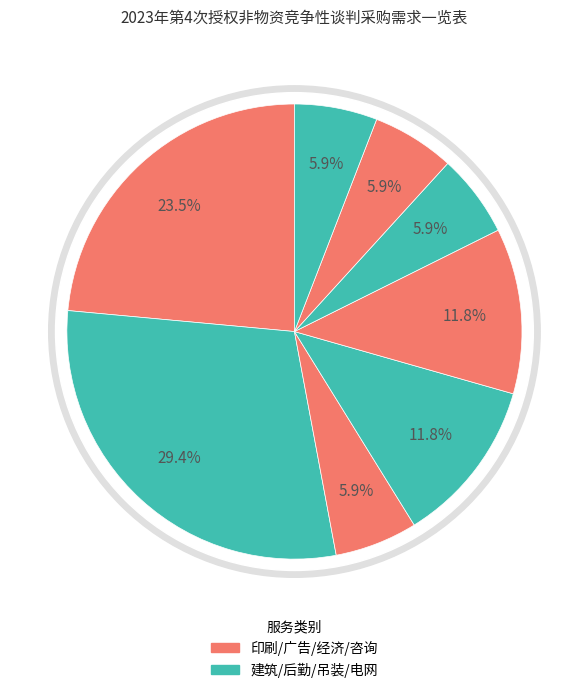

True or false: 广告宣传服务 accounts for 6% of the total.

True